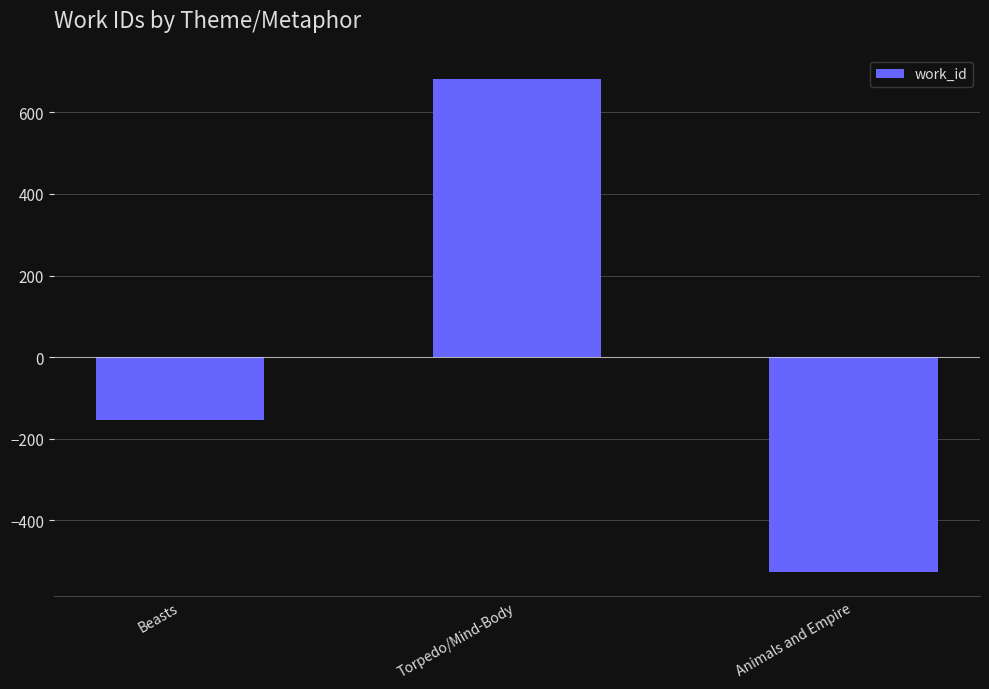

Between Beasts and Torpedo/Mind-Body, which is larger?

Torpedo/Mind-Body